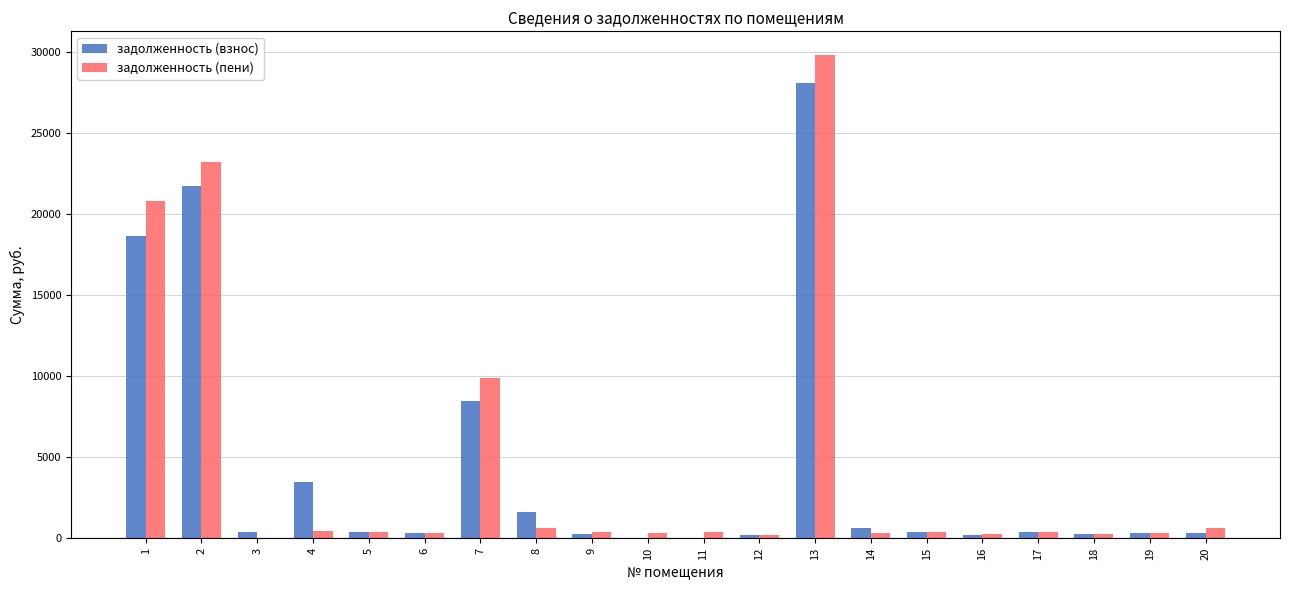

At which category is the sum across all series the highest?

13